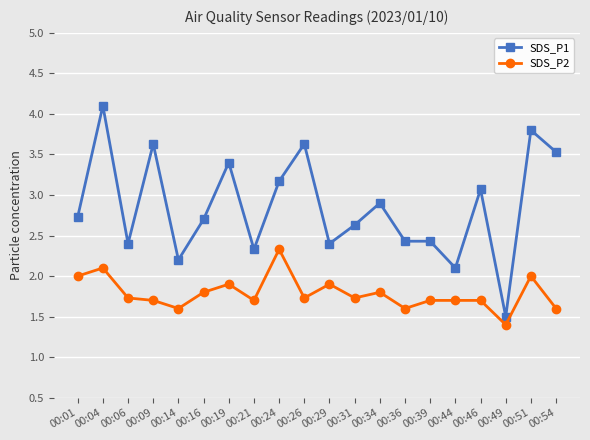

What is the maximum value for SDS_P1?

4.1